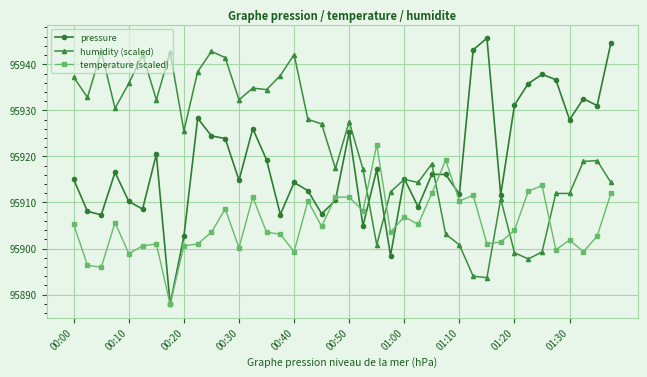

Which series has the largest total across all categories?

humidity (scaled)